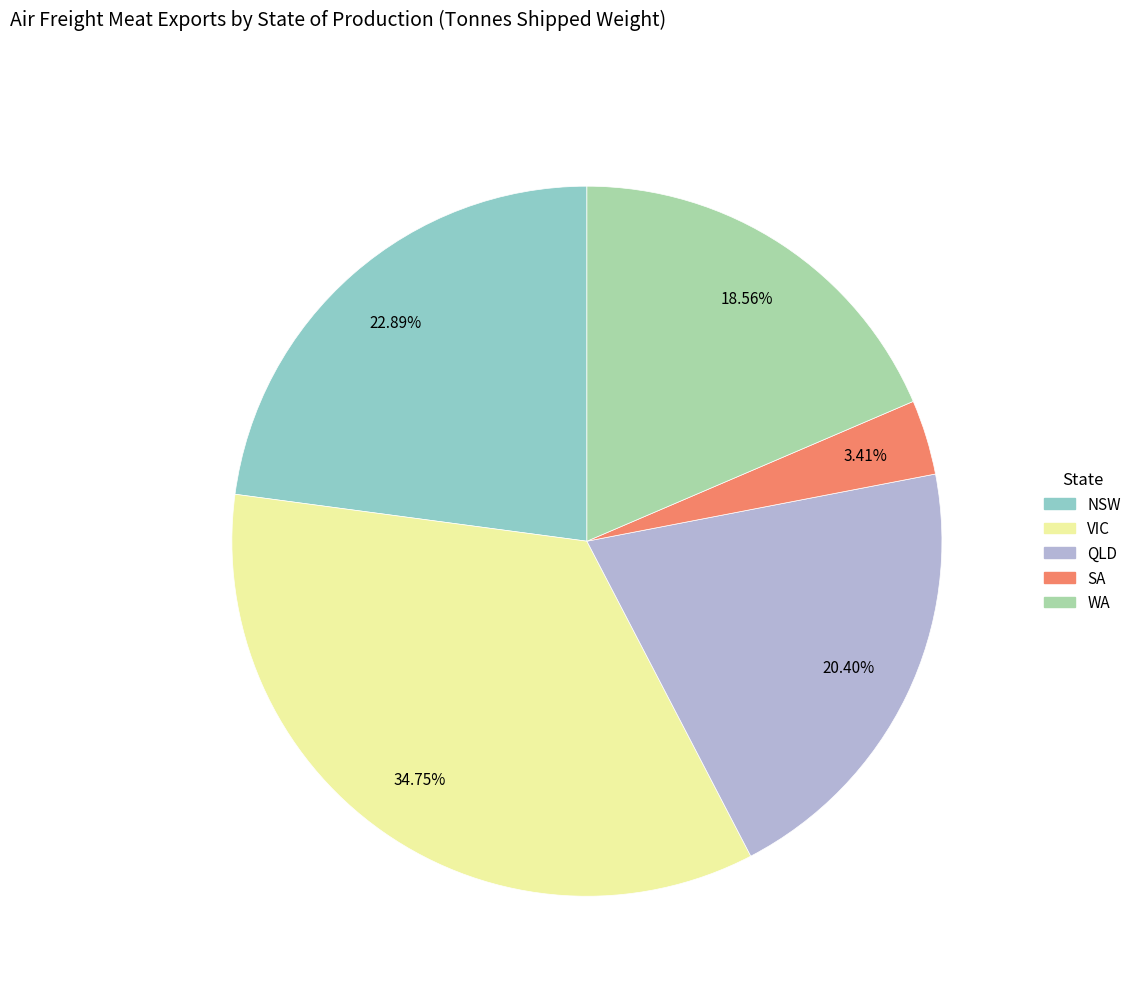

Which category has the biggest portion of the pie?

VIC